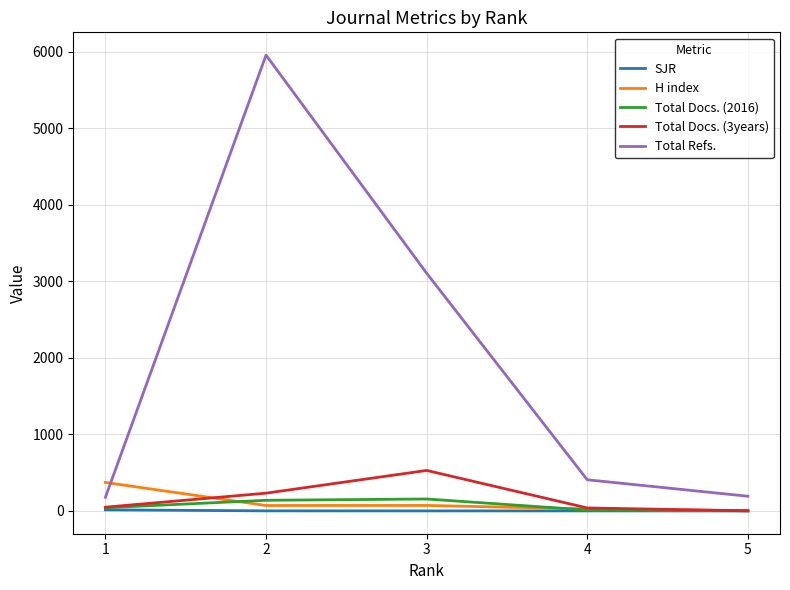

What is the sum of all H index values?

543.0